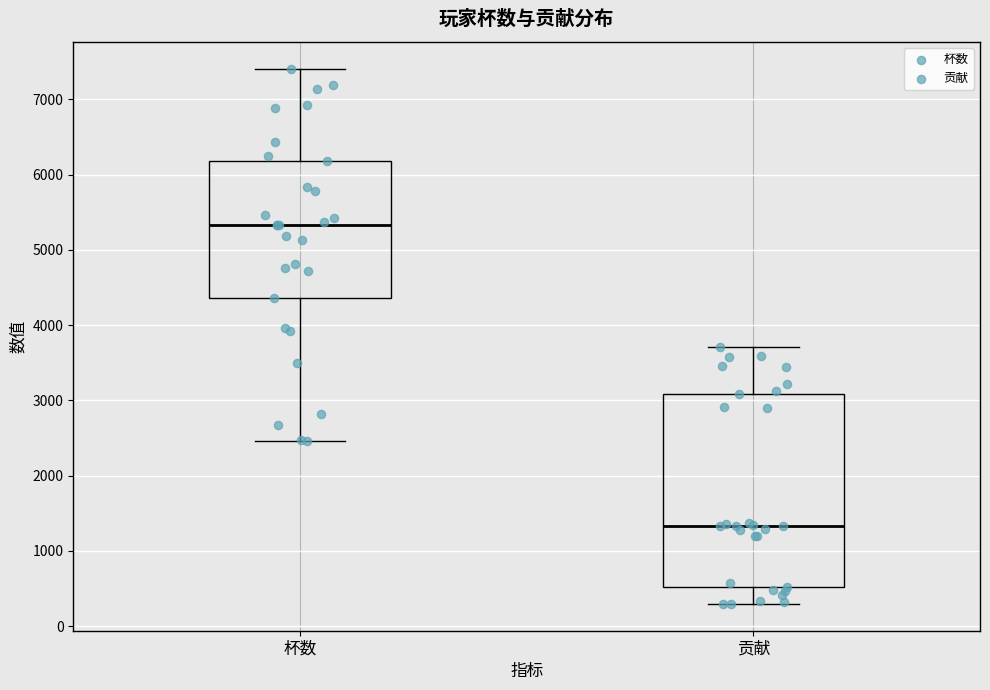

Reading left to right, transcribe this box plot: for each box, give where its median line is, the range the box spans, and where its two whiskers end, as read against the y-axis. The values are not printed on the chart, so give them approximately, as read against the axis.

杯数: median 5300, box 4400 to 6200, whiskers 2500 to 7400
贡献: median 1300, box 500 to 3100, whiskers 300 to 3700